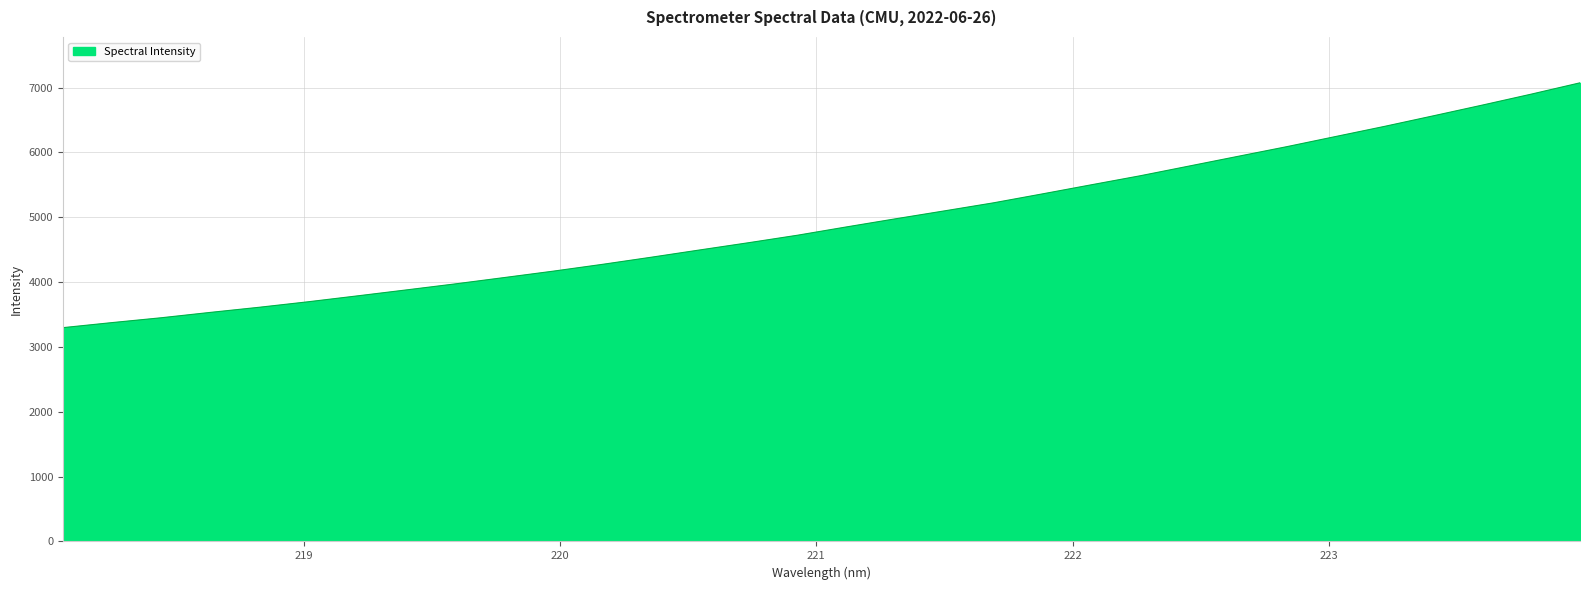

What is the maximum value shown in the chart?

7073.1